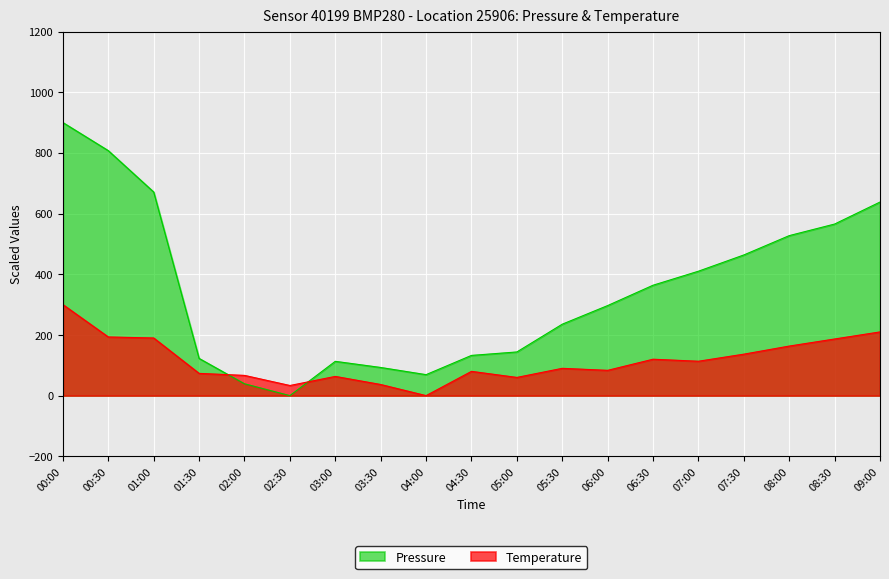

What is the value of the Temperature point at the 7th from the left?

63.3